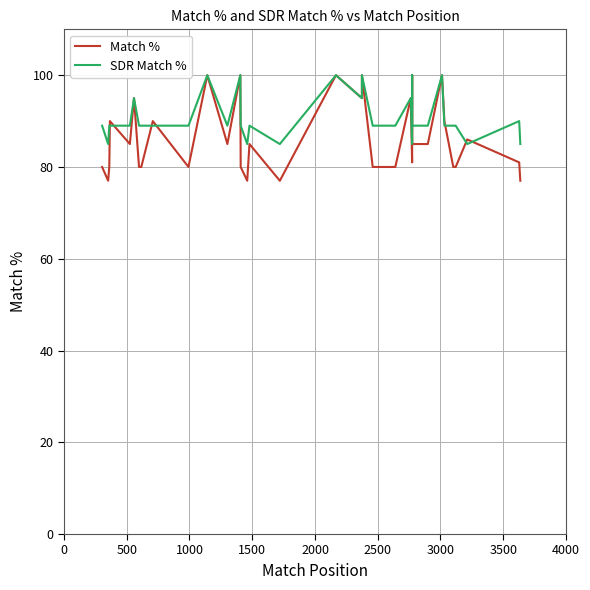

List the series in order of their peak value, lowest first.

Match %, SDR Match %